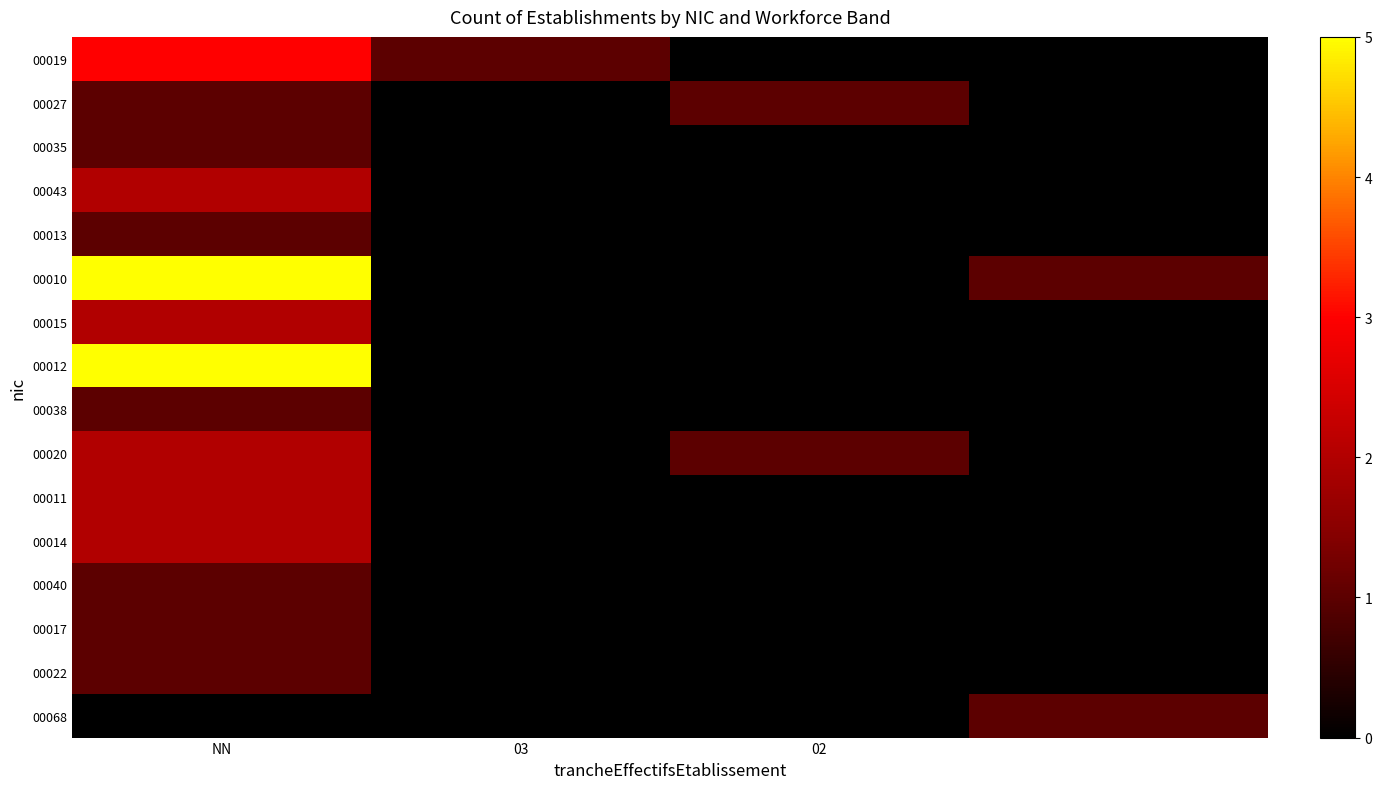

Which label corresponds to the largest value in the chart?

NN